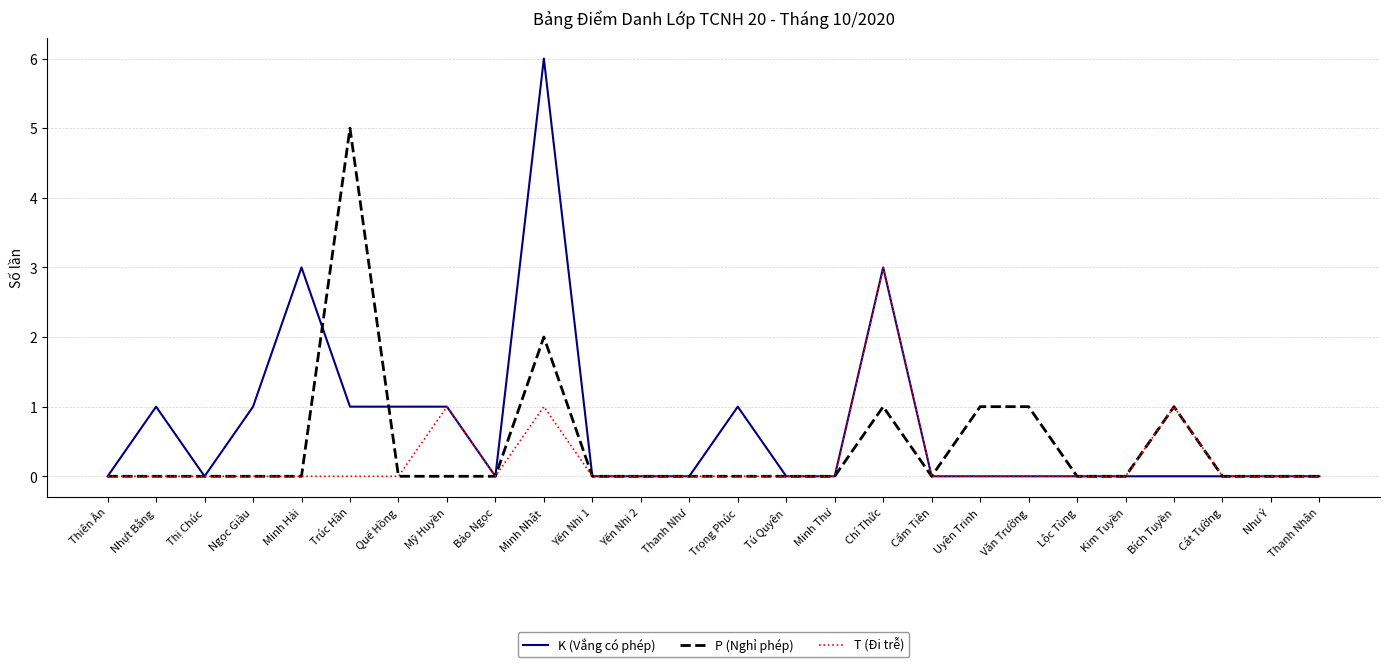

What position from the left is Ngọc Giàu?

4